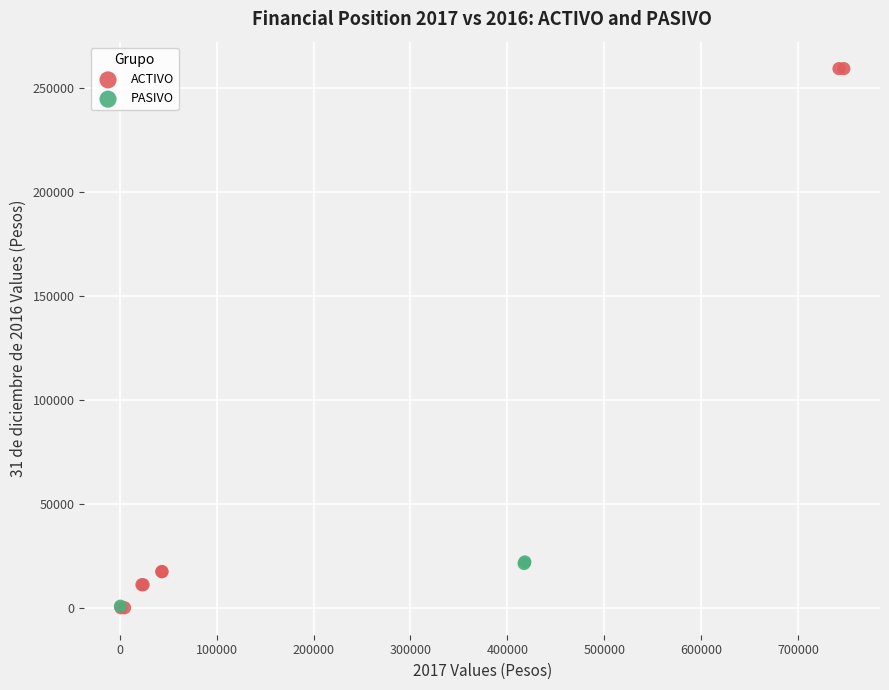

Which series reaches the maximum Y coordinate?

ACTIVO